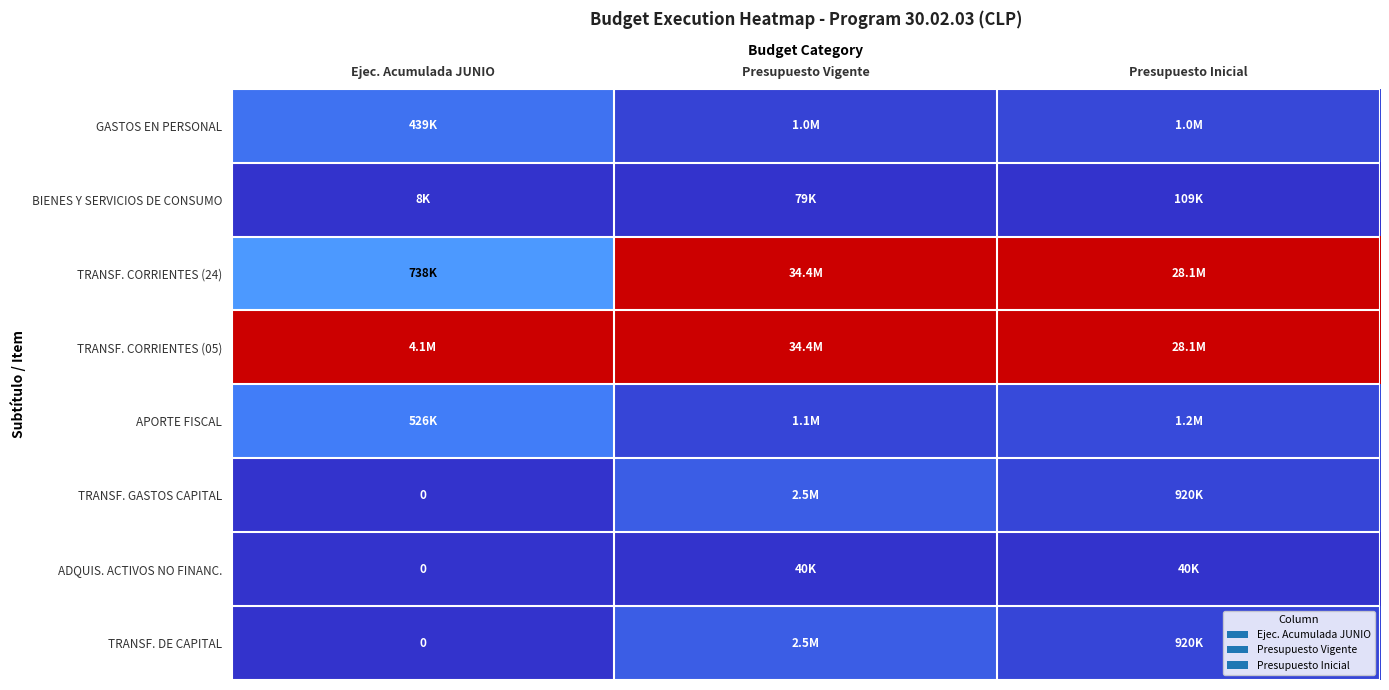

The value of ADQUIS. ACTIVOS NO FINANC. at Ejec. Acumulada JUNIO is 0.0. True or false?

True